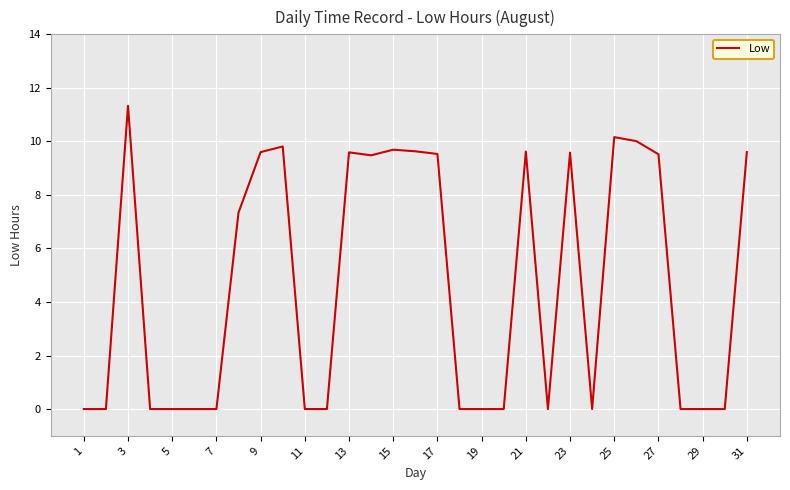

What is the maximum value shown in the chart?

11.3